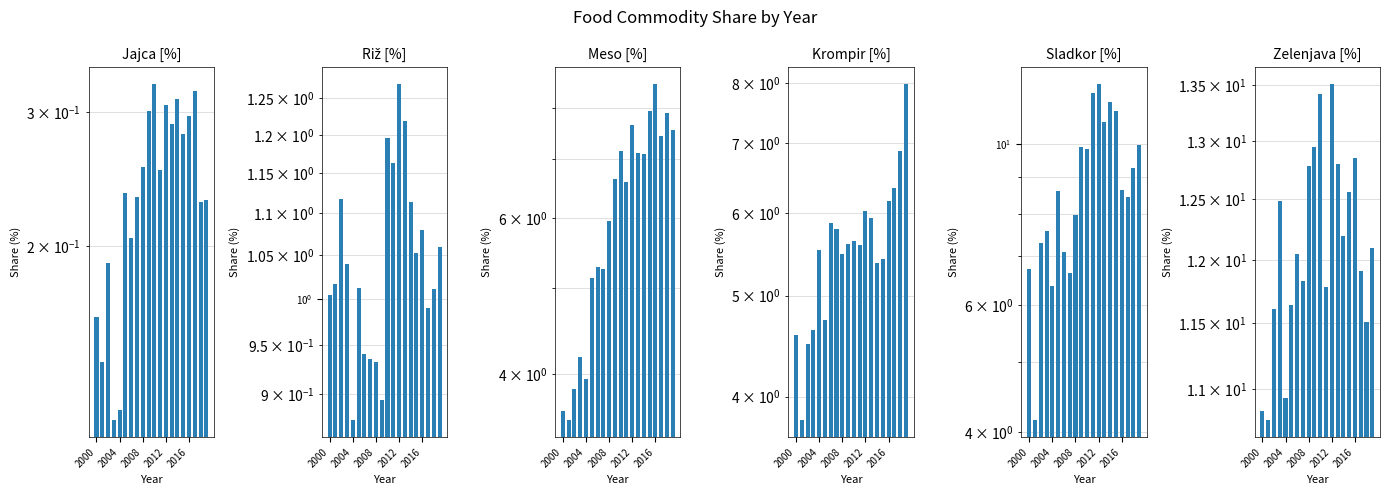

At how many categories does at least one series exceed 3?

20